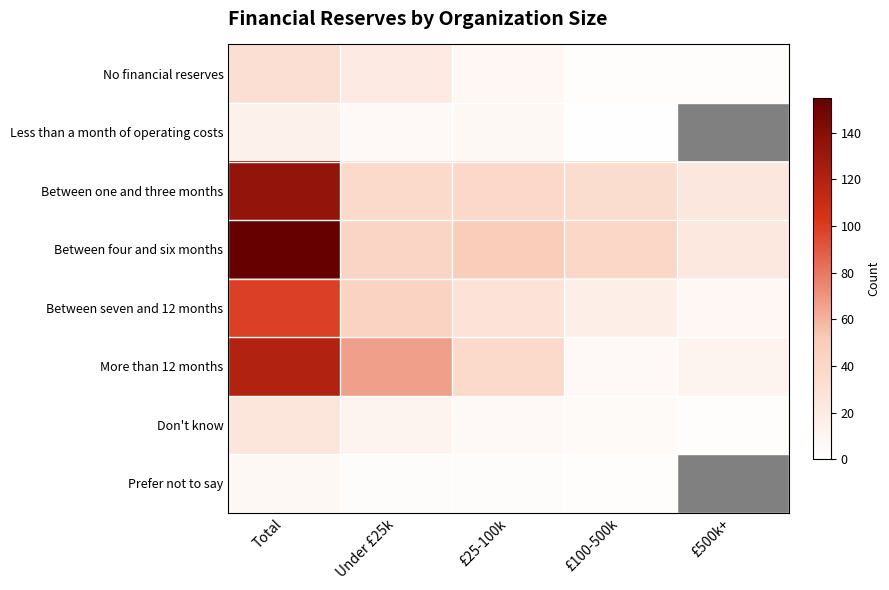

At Under £25k, list the series in order from largest to smallest.

More than 12 months, Between seven and 12 months, Between four and six months, Between one and three months, No financial reserves, Don't know, Less than a month of operating costs, Prefer not to say